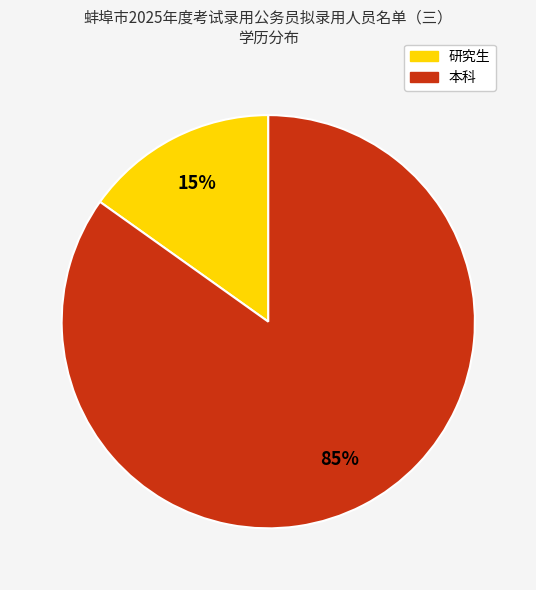

Rank the categories by value from lowest to highest.

研究生, 本科